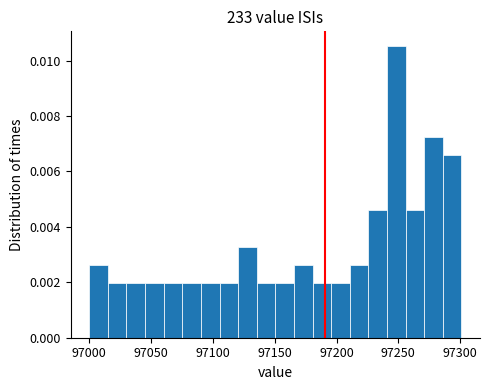

Read against the x-axis, roughly where is the centre of the tallest bar?

97250